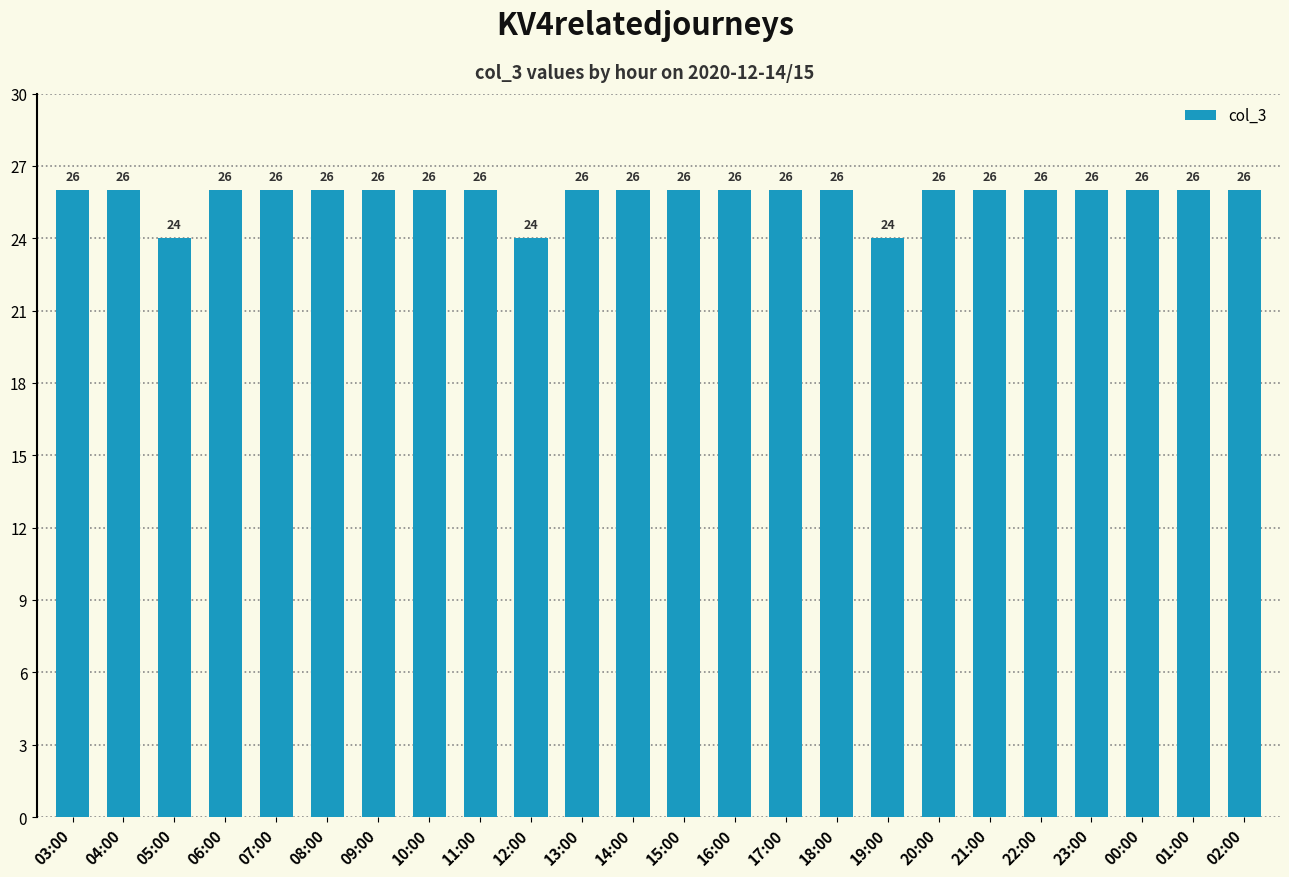

Read the value at 21:00.

26